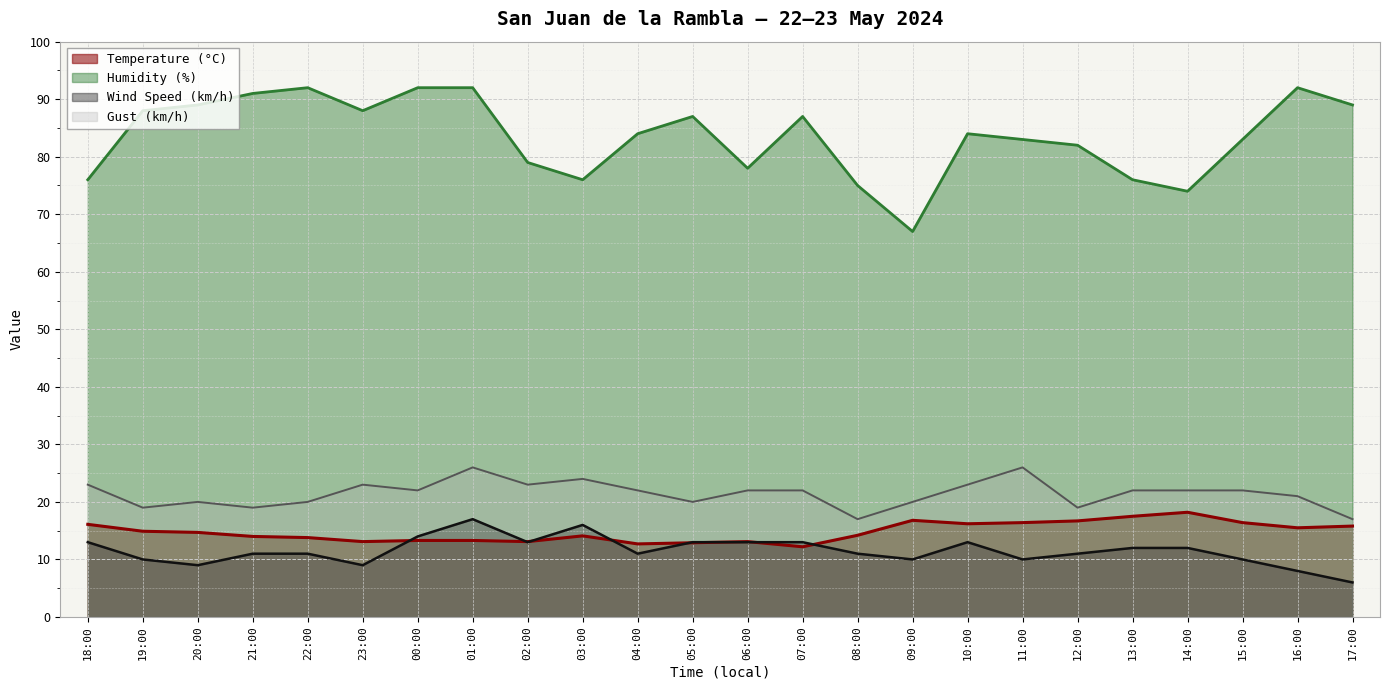

How many data points in Gust (km/h) are less than 22?

10